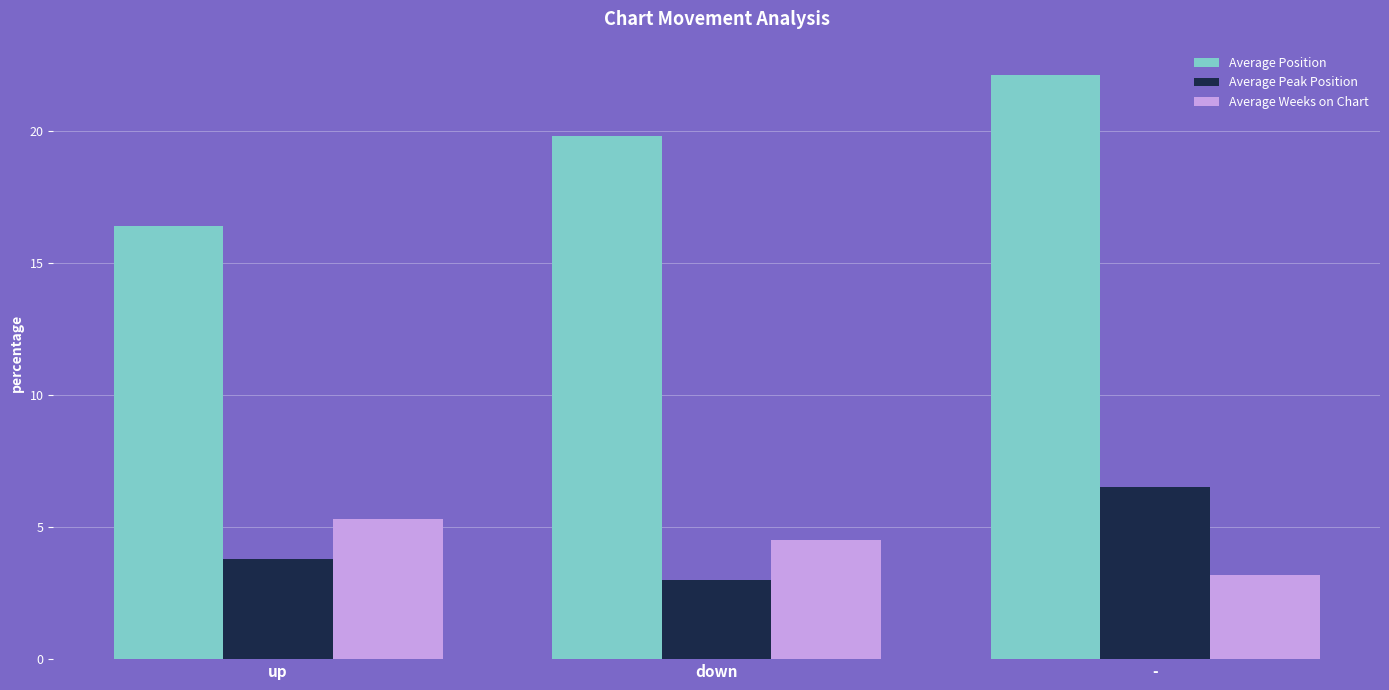

Rank the series by their maximum value, from lowest to highest.

Average Weeks on Chart, Average Peak Position, Average Position